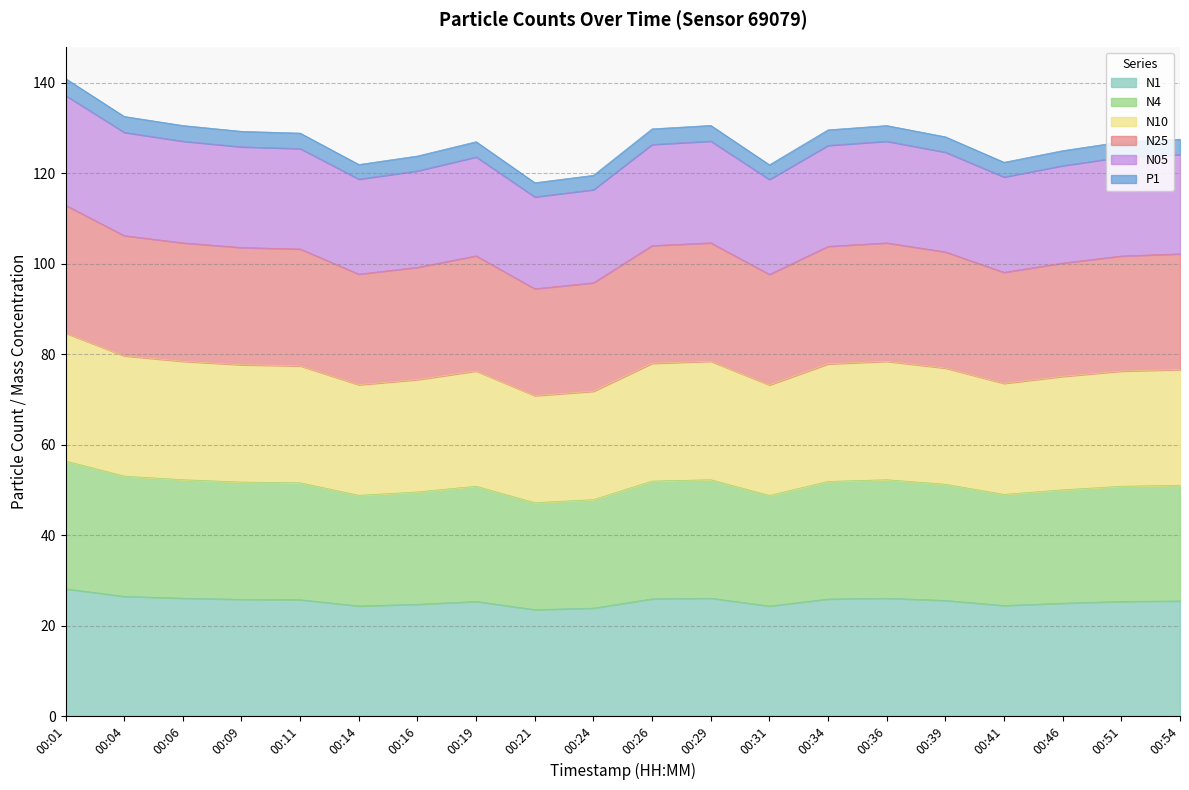

The N1 series shows 25.8 at 00:09. True or false?

True